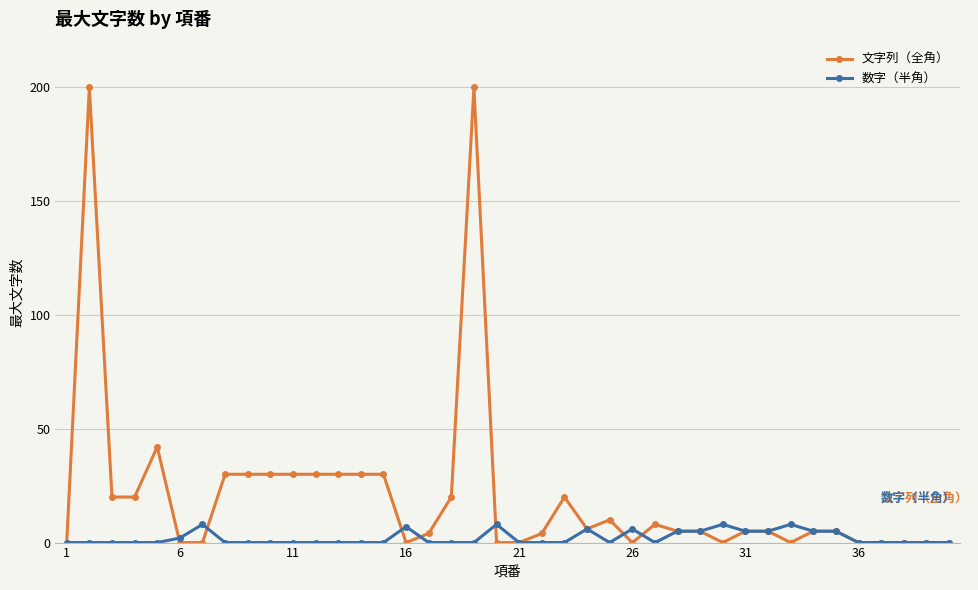

What is the value of the 数字（半角） point at the 35th from the left?

5